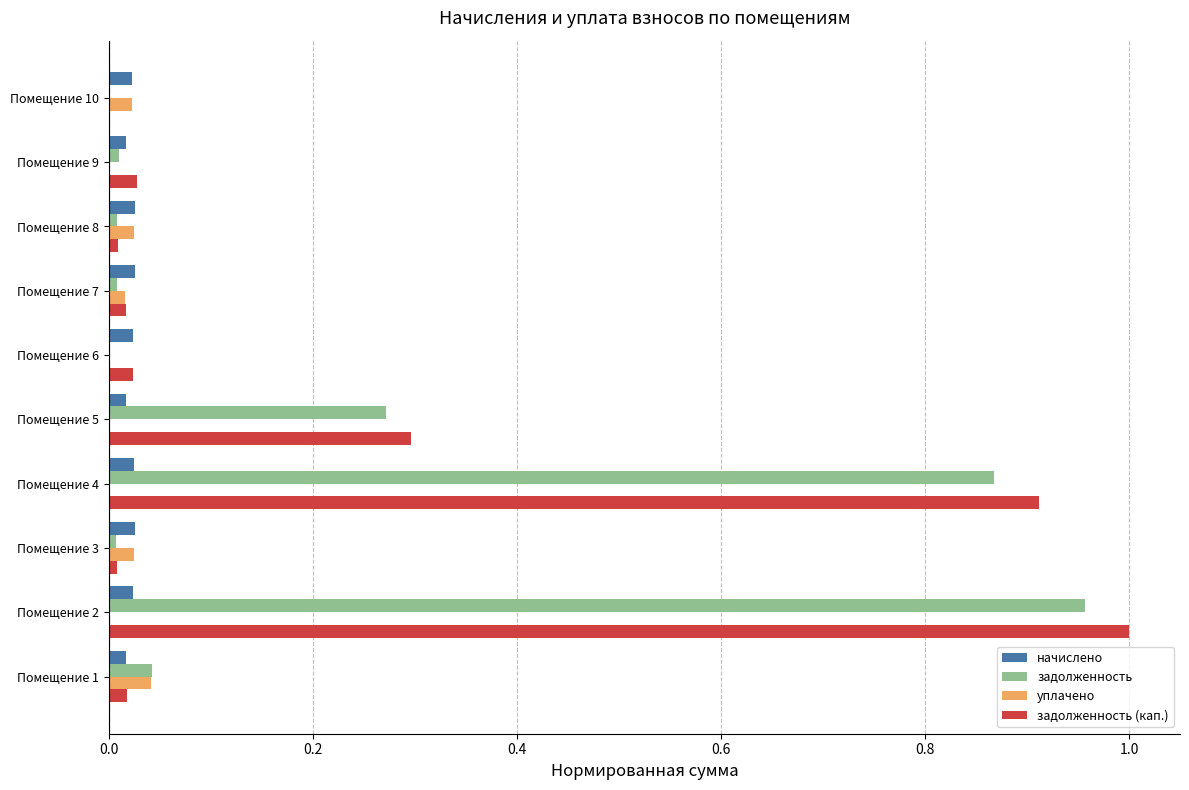

Which category has the highest value across all series?

Помещение 2